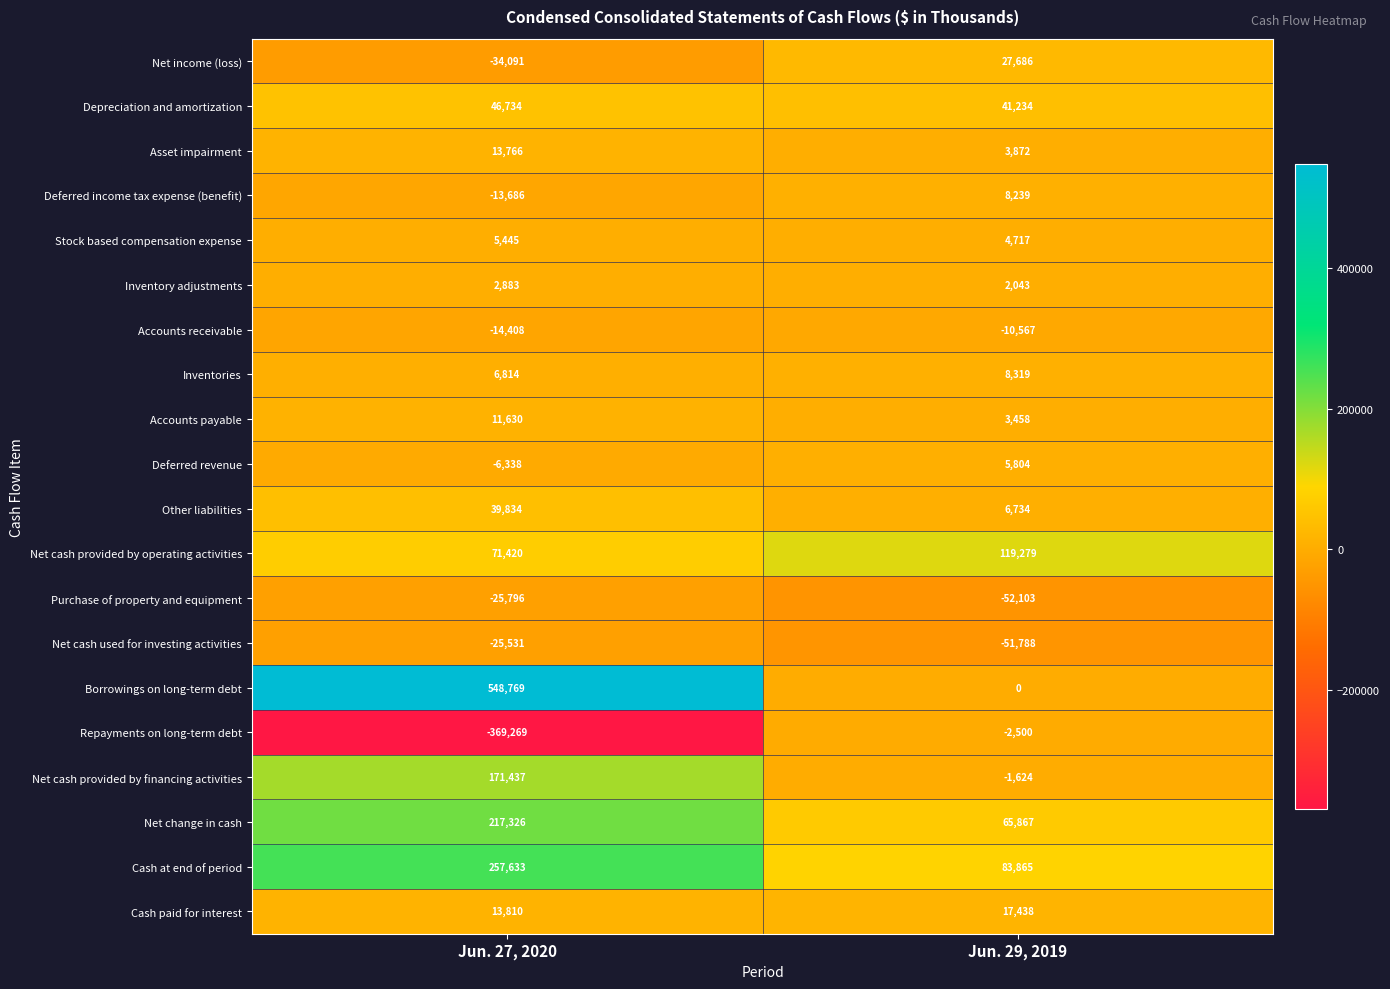

Which label corresponds to the largest value in the chart?

Jun. 27, 2020